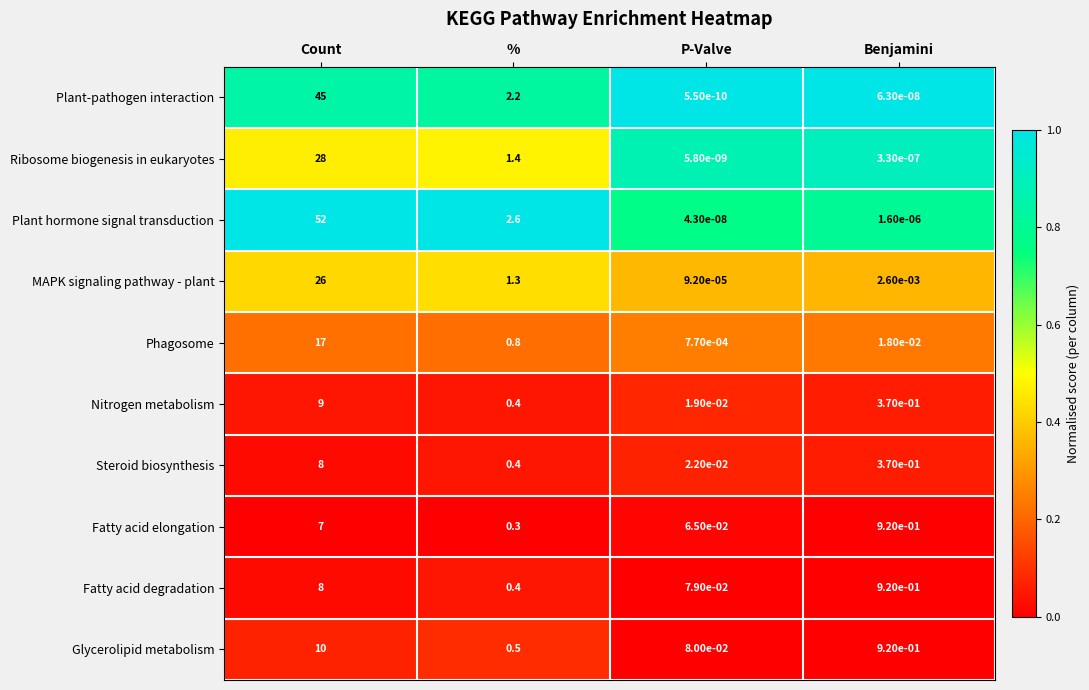

What is the total value across all series at P-Valve?

0.3